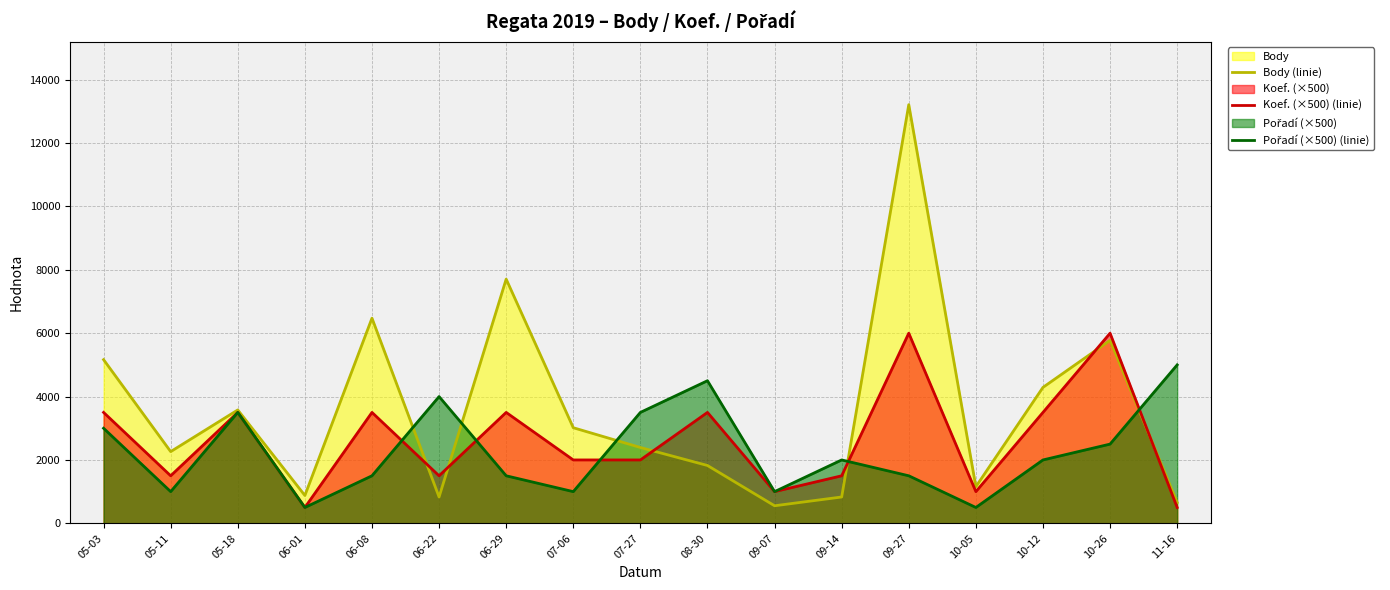

Reading left to right, what are all the values shown in this chart?

Body (linie): 05-03=5165	05-11=2263	05-18=3578	06-01=879	06-08=6474	06-22=831	06-29=7707	07-06=3017	07-27=2393	08-30=1825	09-07=554	09-14=831	09-27=13212	10-05=1156	10-12=4290	10-26=5775	11-16=657
Koef. (×500) (linie): 05-03=3500	05-11=1500	05-18=3500	06-01=500	06-08=3500	06-22=1500	06-29=3500	07-06=2000	07-27=2000	08-30=3500	09-07=1000	09-14=1500	09-27=6000	10-05=1000	10-12=3500	10-26=6000	11-16=500
Pořadí (×500) (linie): 05-03=3000	05-11=1000	05-18=3500	06-01=500	06-08=1500	06-22=4000	06-29=1500	07-06=1000	07-27=3500	08-30=4500	09-07=1000	09-14=2000	09-27=1500	10-05=500	10-12=2000	10-26=2500	11-16=5000